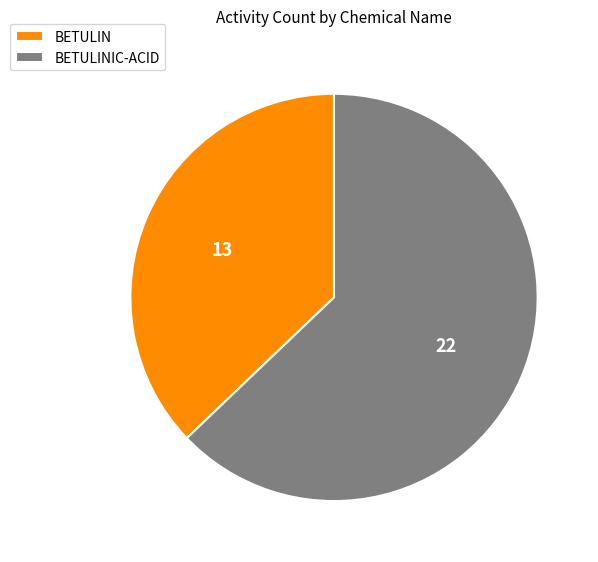

How many slices are in this pie chart?

2